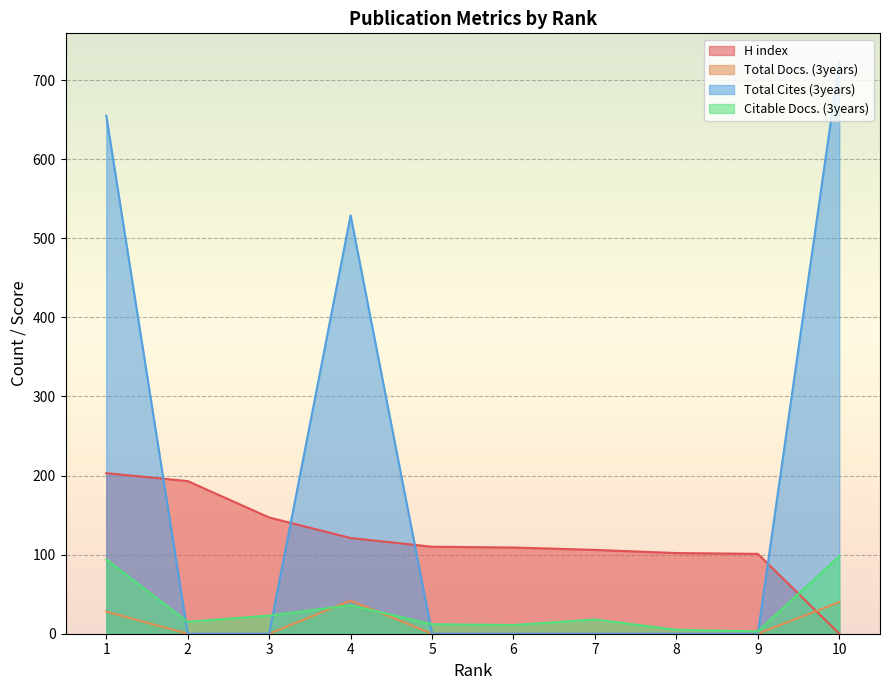

The Citable Docs. (3years) series shows 2 at 8. True or false?

False